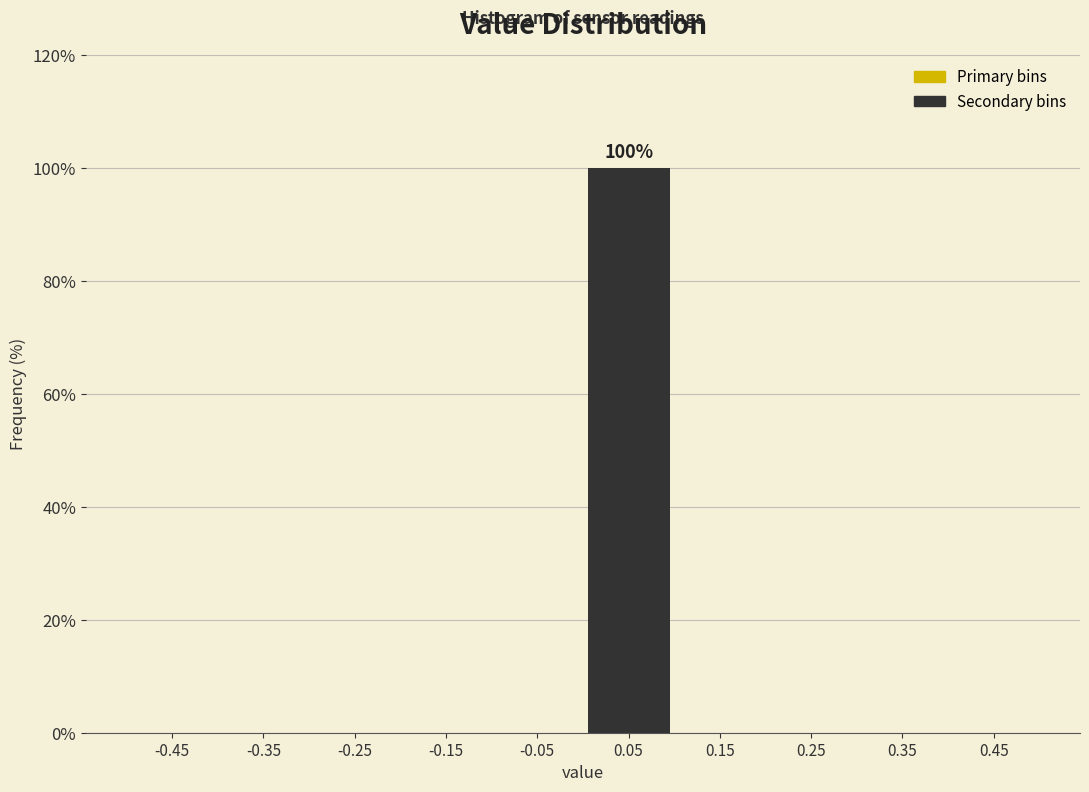

Over which range of the x-axis is the bar tallest?

0.0 to 0.1